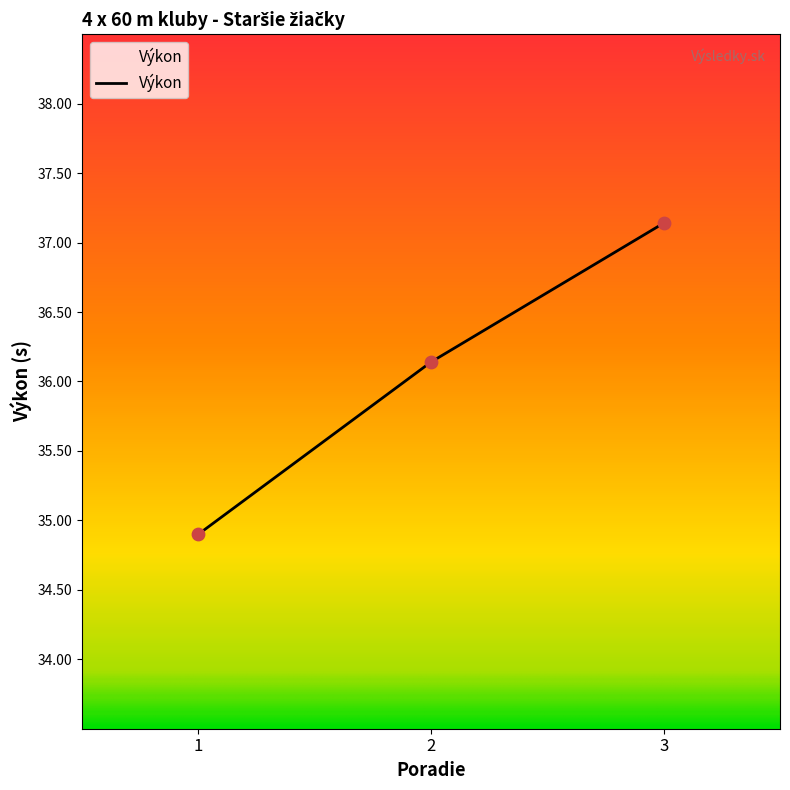

Which has a higher value, 3 or 1?

3